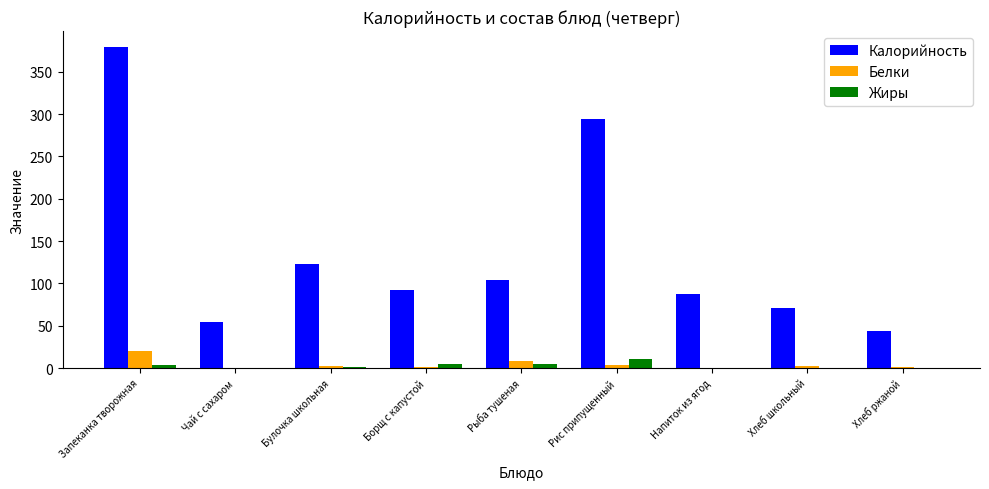

What is the sum of all Белки values?

40.8